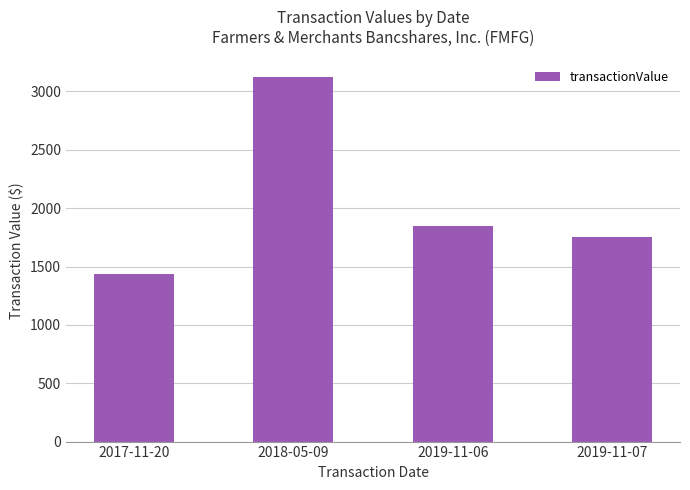

Are the bars horizontal?

No